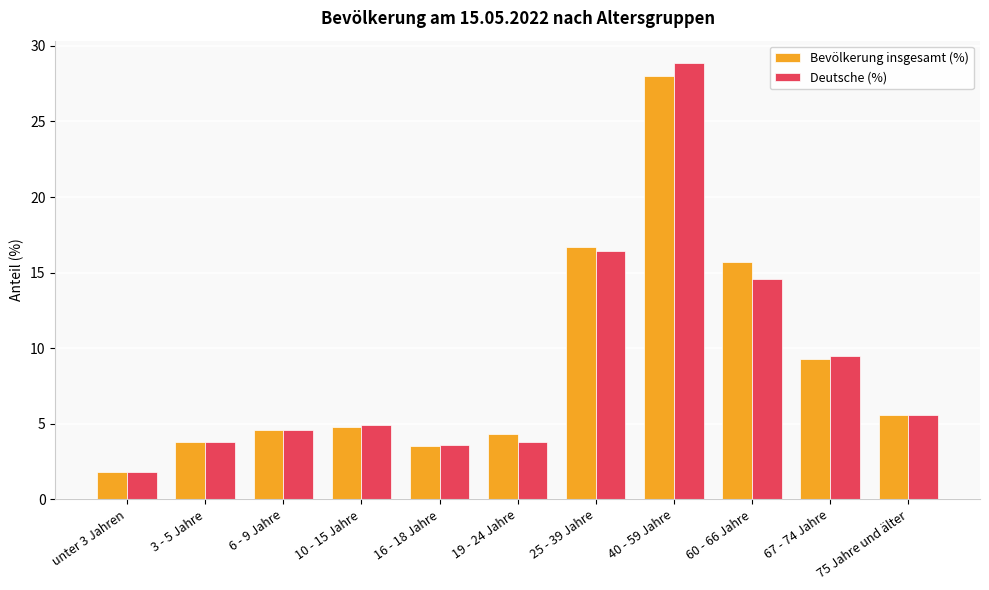

What is the average value of the Deutsche (%) series?

8.9